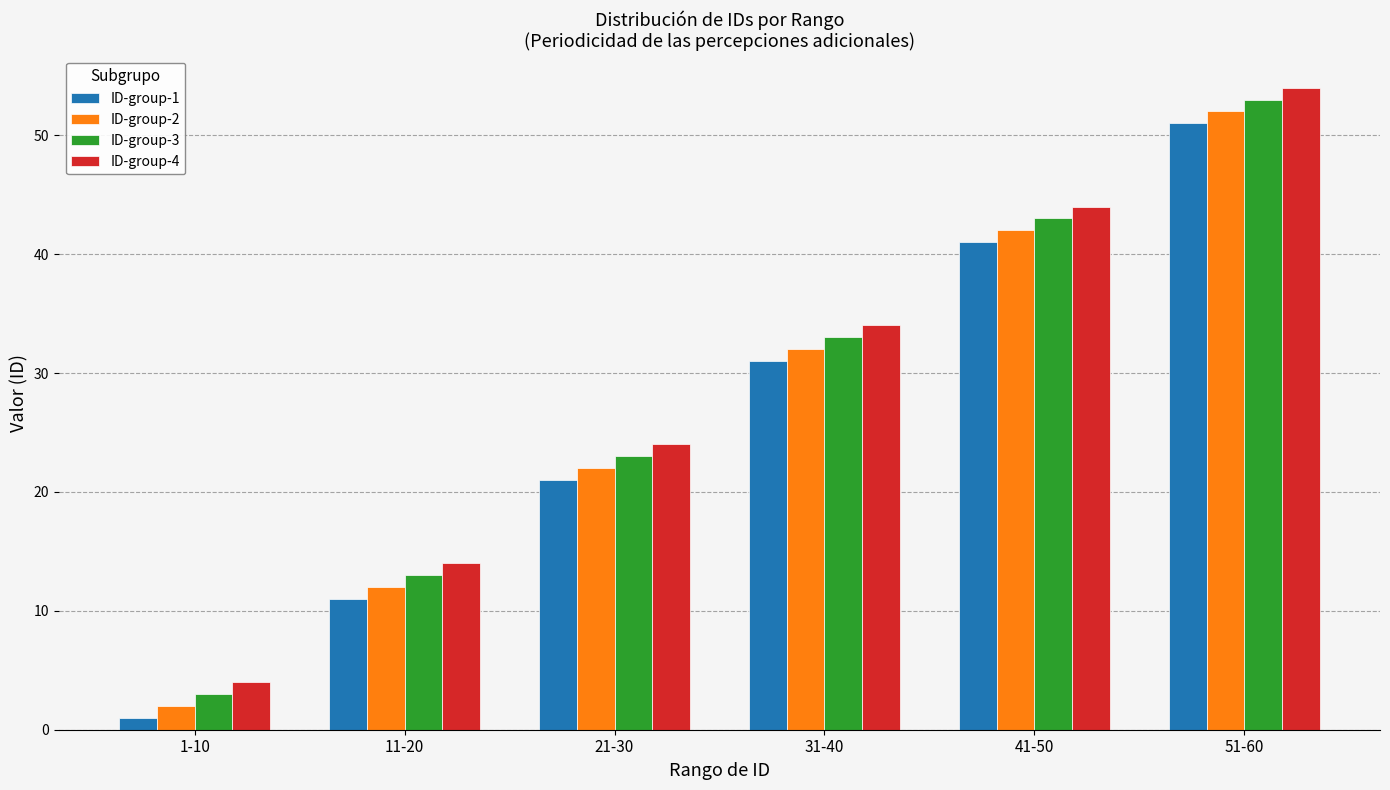

At which category is the sum across all series the highest?

51-60